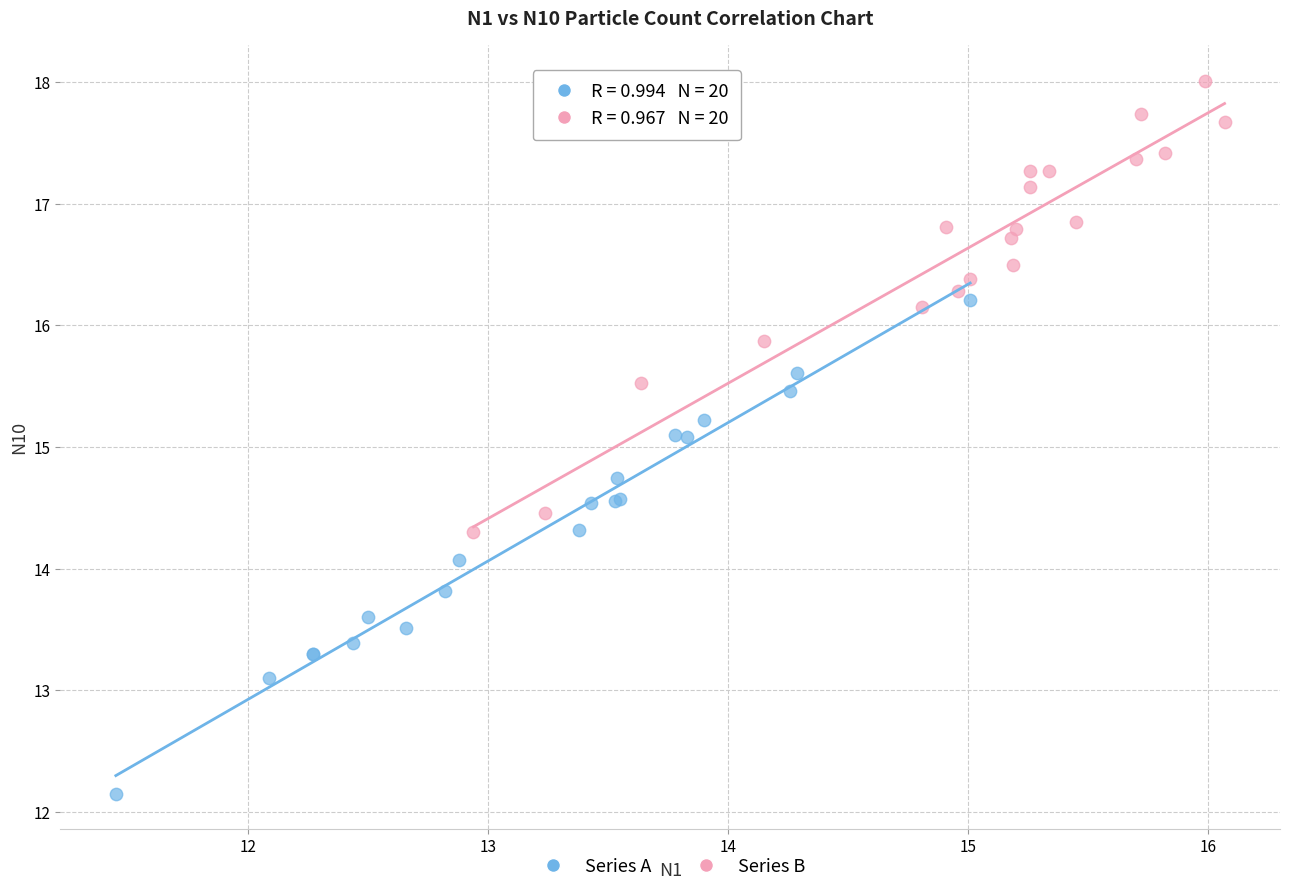

Which series has the widest spread of Y values?

Series A